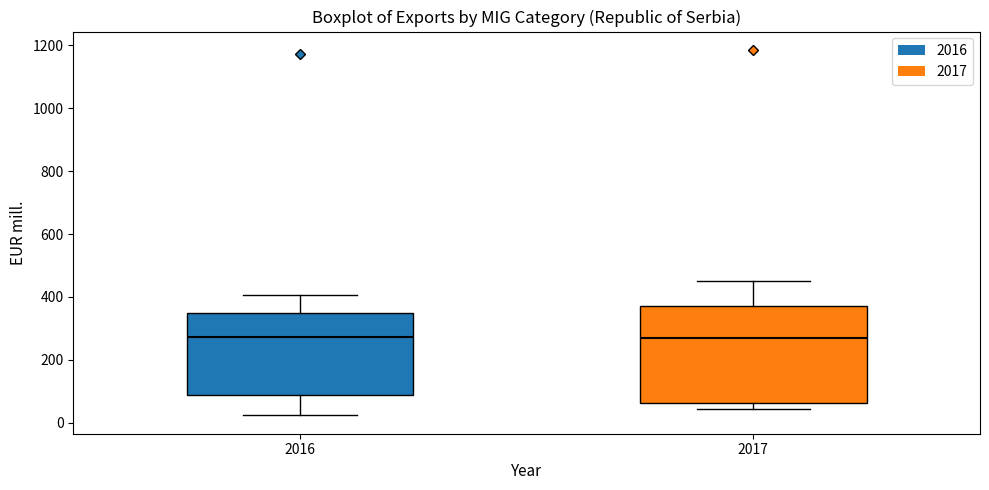

Reading left to right, read every box against the y-axis: the position of its median line, the range the box covers, and the ends of its whiskers. The values are not printed on the chart, so give them approximately, as read against the axis.

2016: median 280, box 80 to 340, whiskers 20 to 400
2017: median 280, box 60 to 380, whiskers 40 to 460